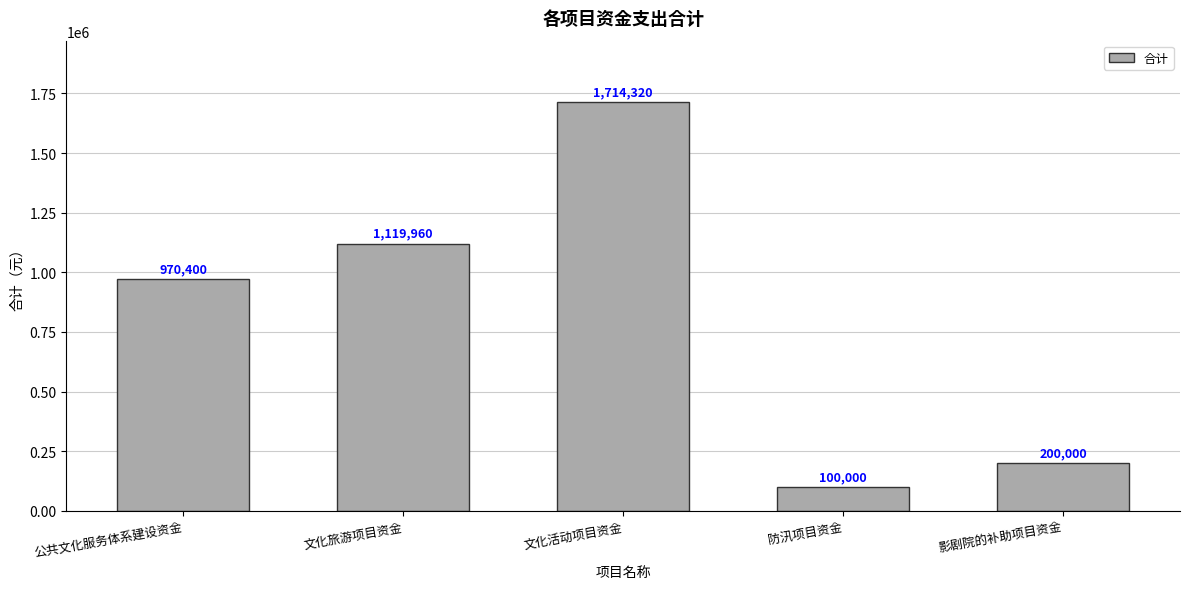

How many series are shown in this chart?

1